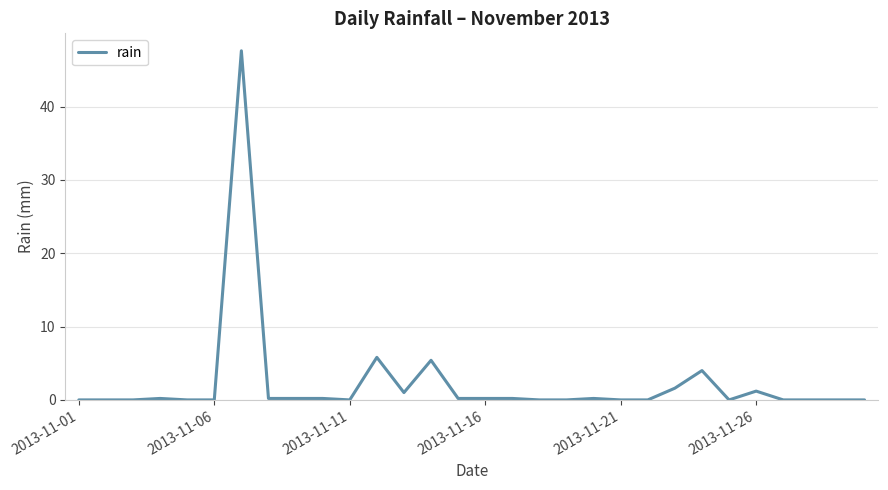

What is the difference between the maximum and minimum values?

47.6